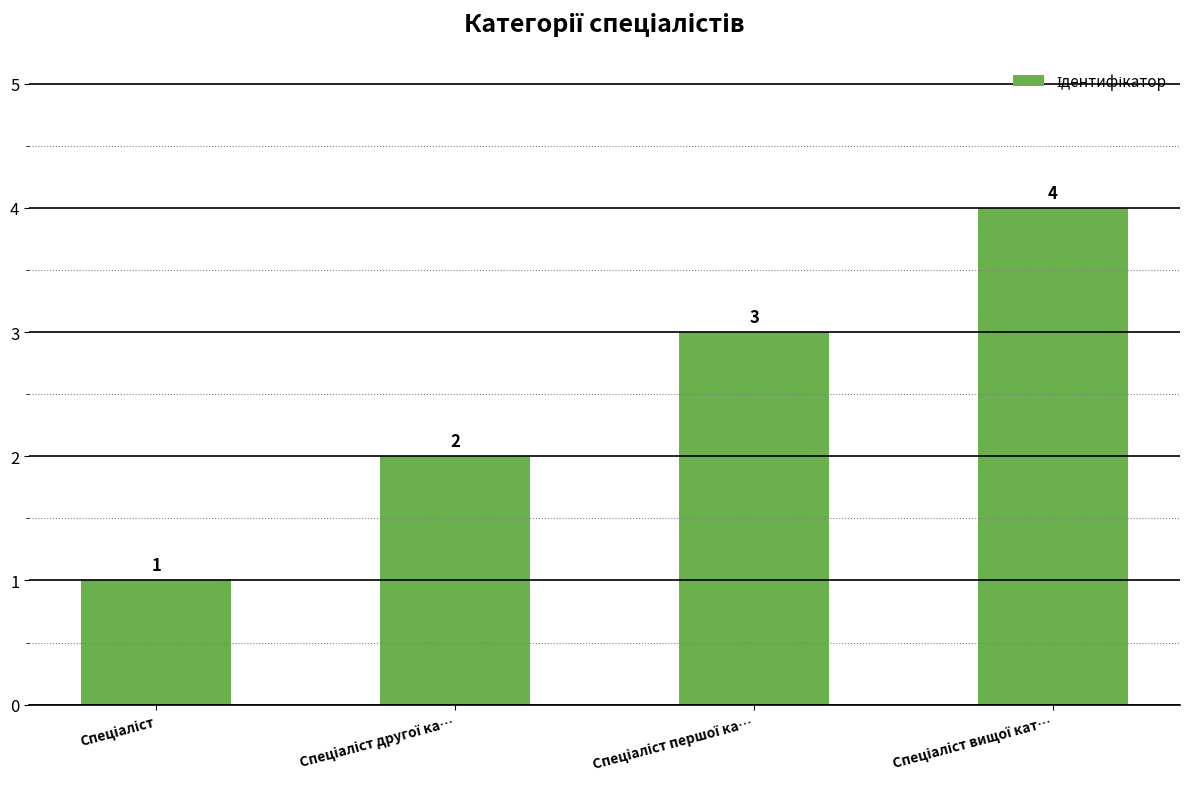

What is the difference between the maximum and minimum values?

3